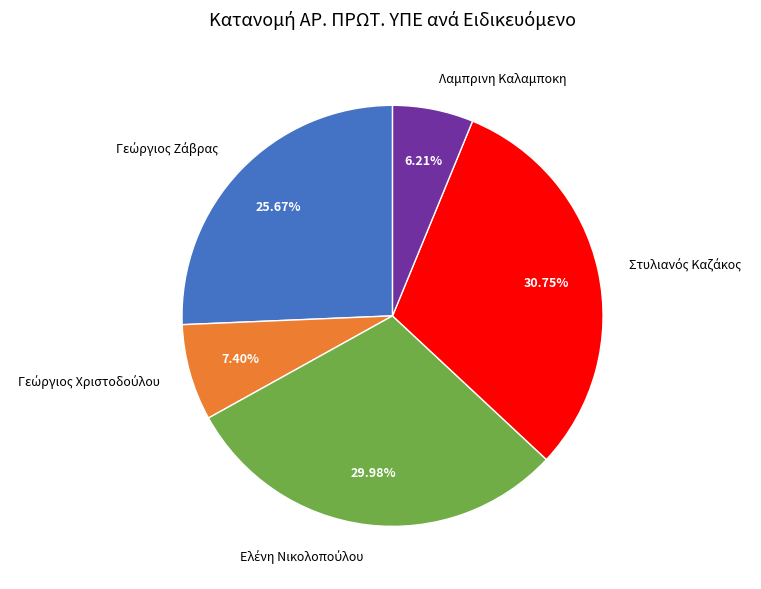

Is there a majority slice in this chart?

No